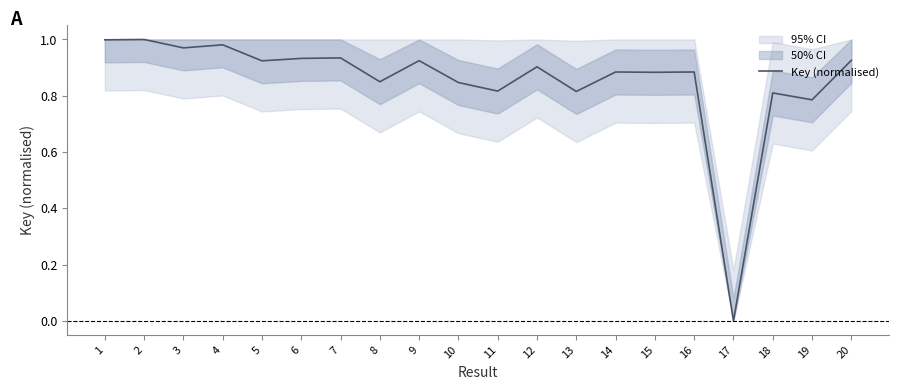

How many lines are shown in the chart?

1